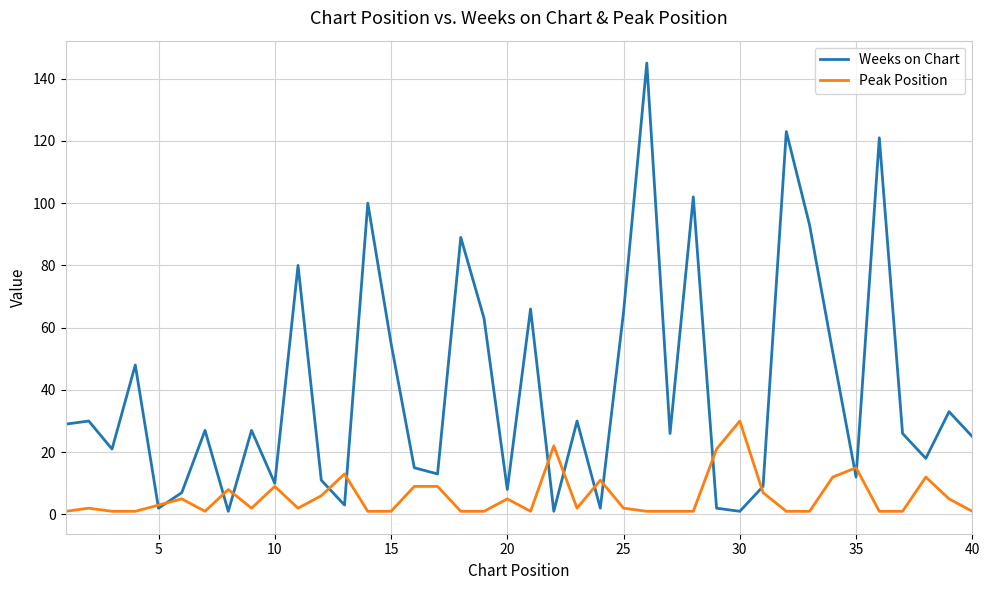

Which series has the largest total across all categories?

Weeks on Chart